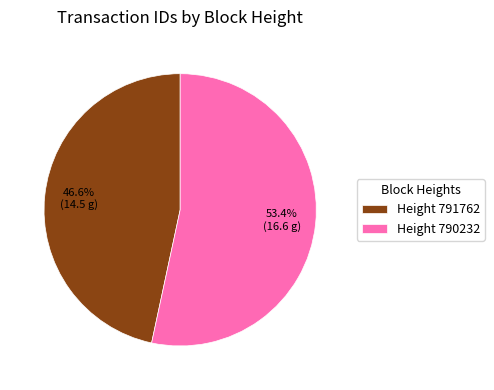

How many segments does this pie chart have?

2